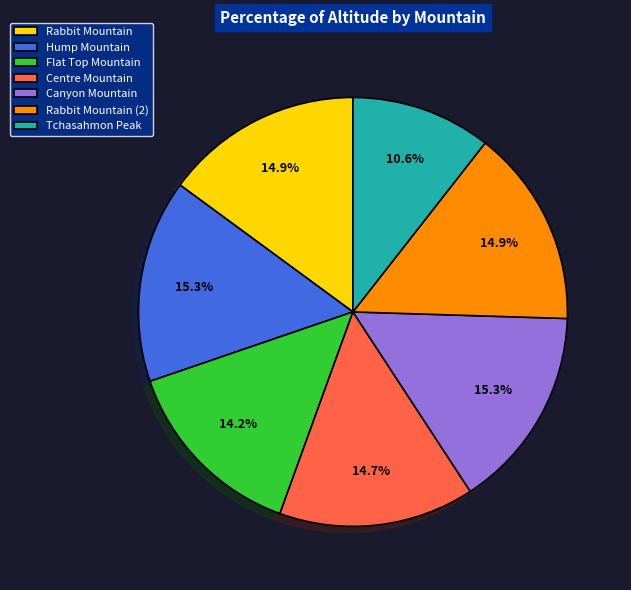

Do Rabbit Mountain (2) and Rabbit Mountain together represent more than half of the pie?

No